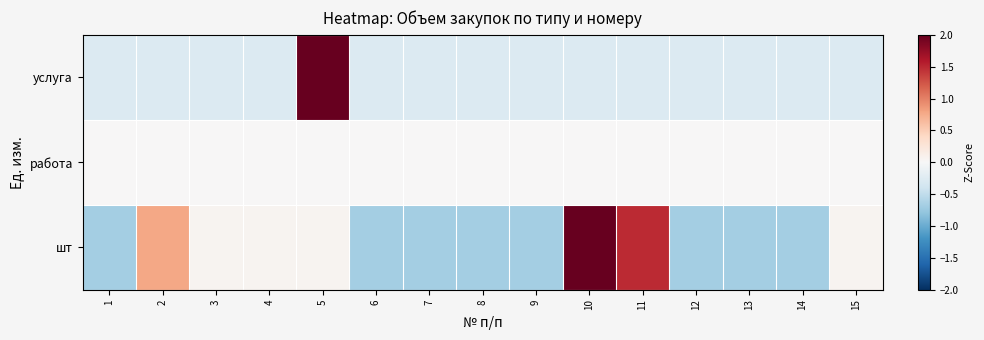

At which category does the chart reach its minimum across all series?

1